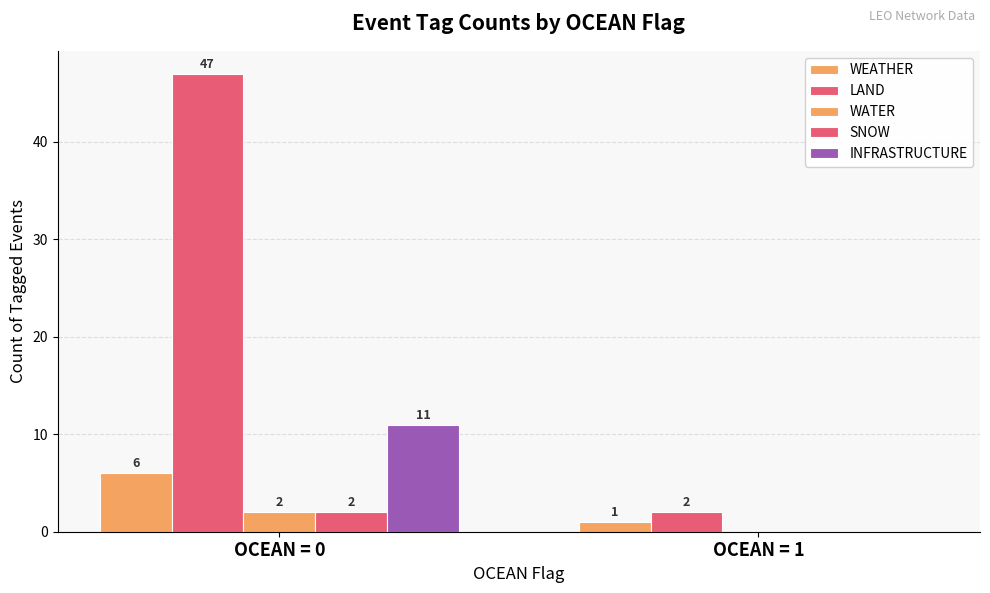

Are the bars grouped side by side (vs. stacked)?

Yes